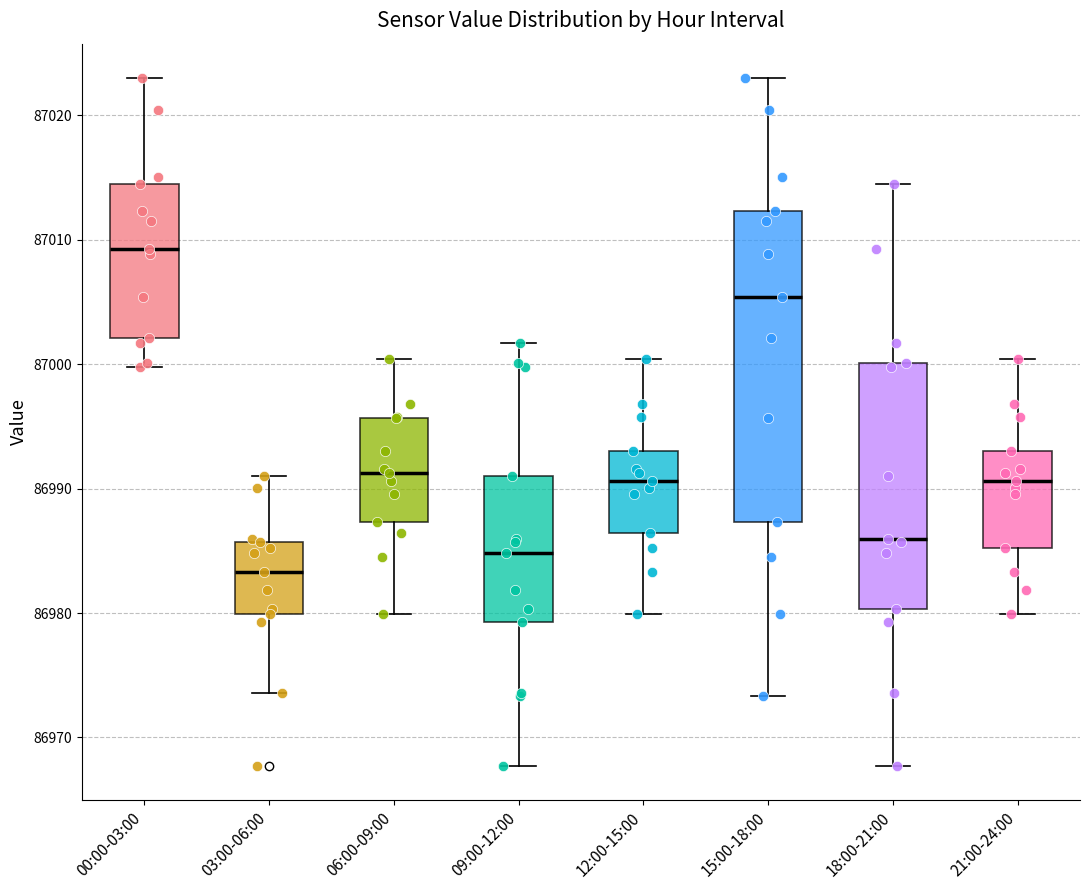

Where does the lower whisker of the box for 12:00-15:00 end on the y-axis? The values are not printed on the chart, so give them approximately, as read against the axis.

86980